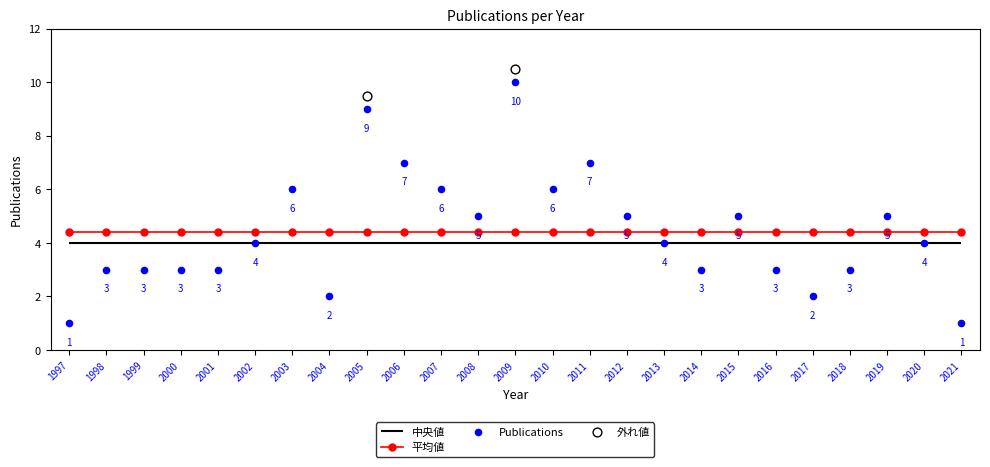

At which category is the sum across all series the highest?

2009